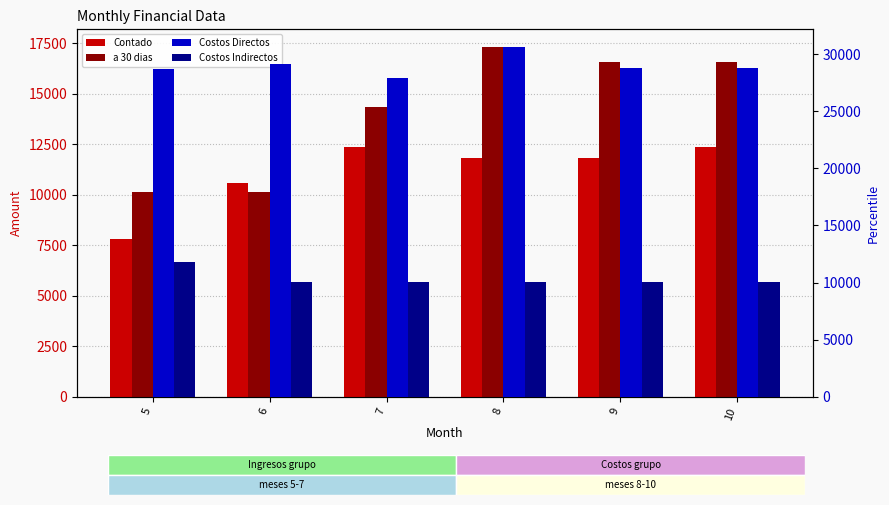

Is the value of a 30 dias at 5 greater than the value of Costos Indirectos at 7?

Yes